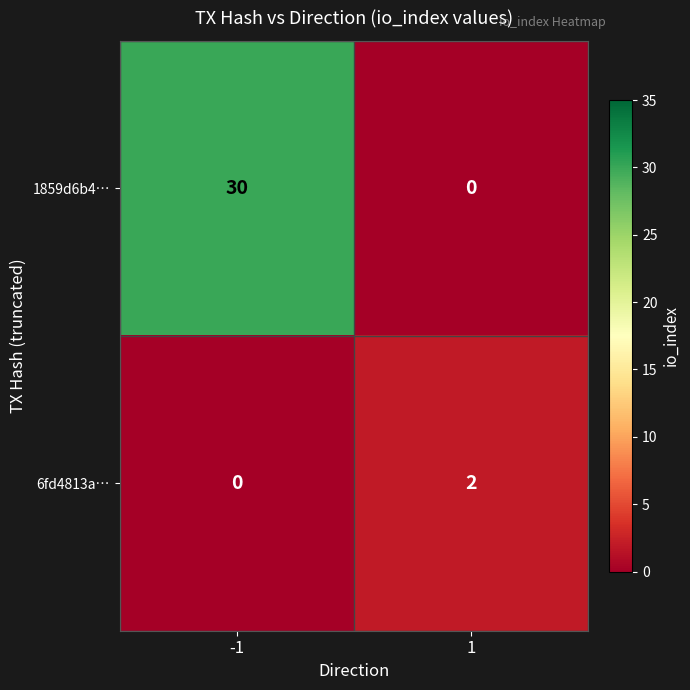

What is the difference between the 1859d6b4… values at -1 and 1?

30